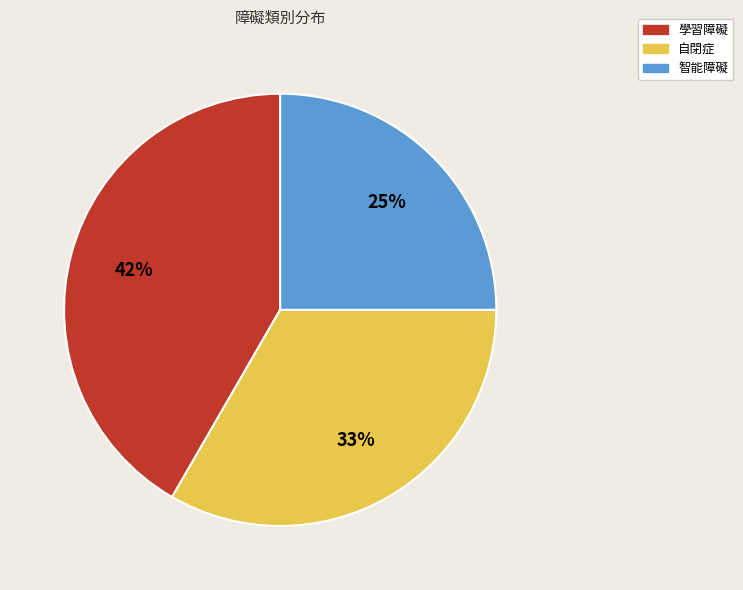

To the nearest percent, what portion does 智能障礙 represent?

25%